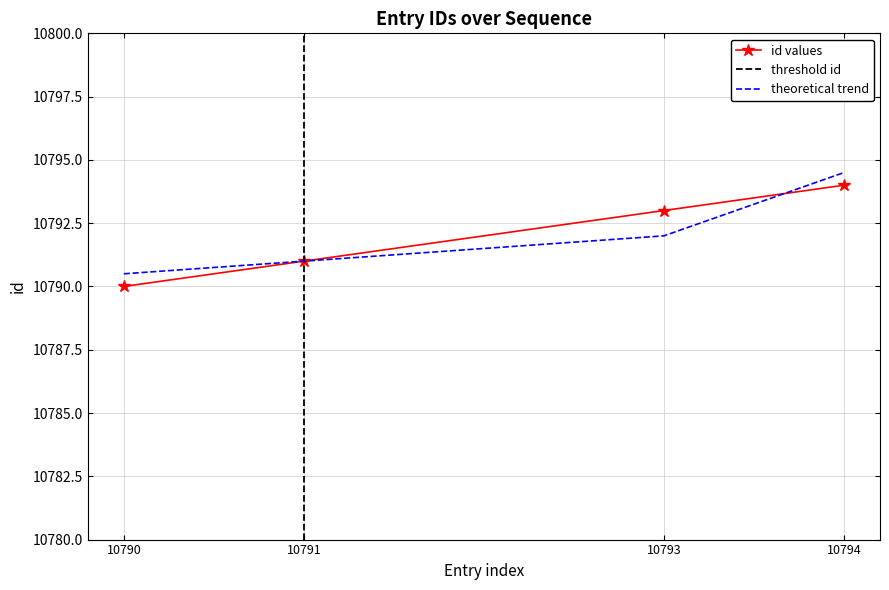

What is the change in value from 10790 to 10794?

+4